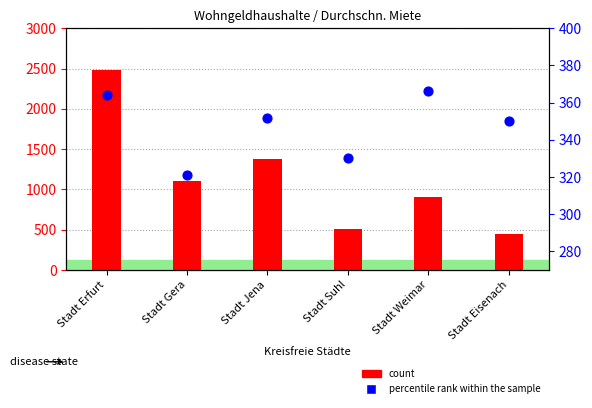

At which category is the sum across all series the highest?

Stadt Erfurt